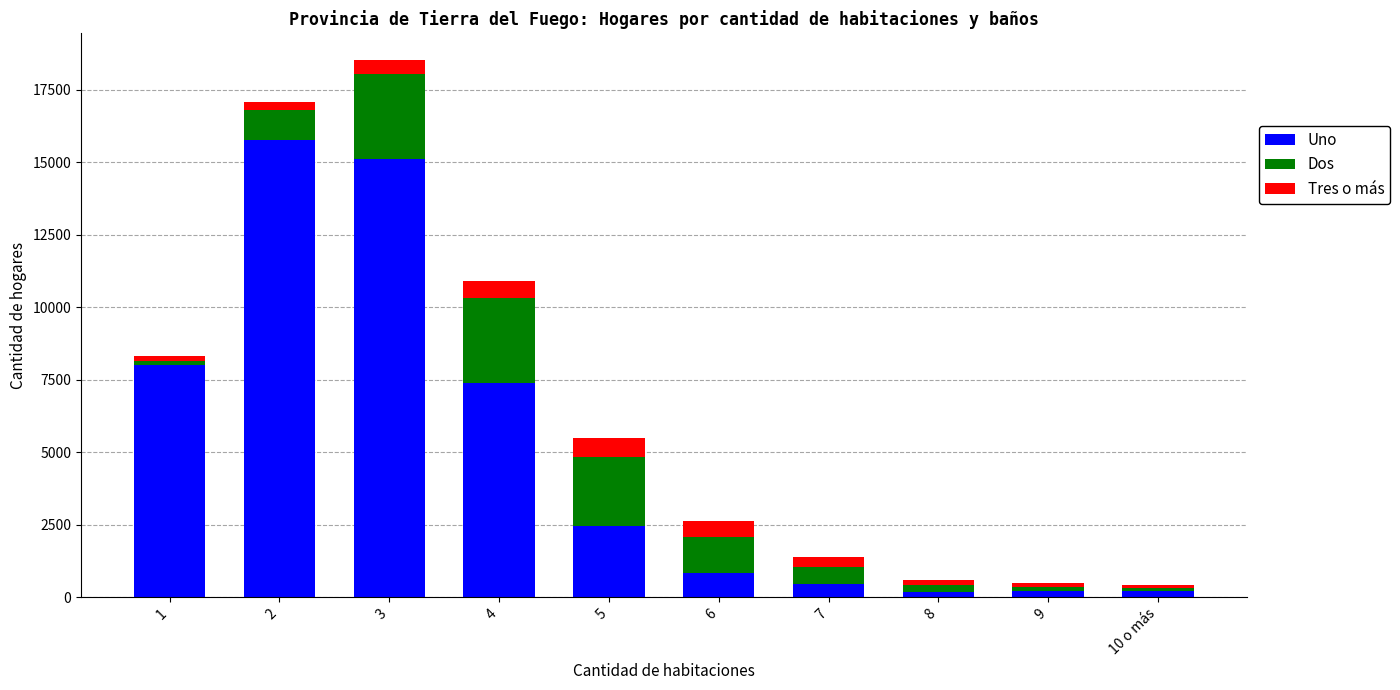

At which category is the sum across all series the highest?

3